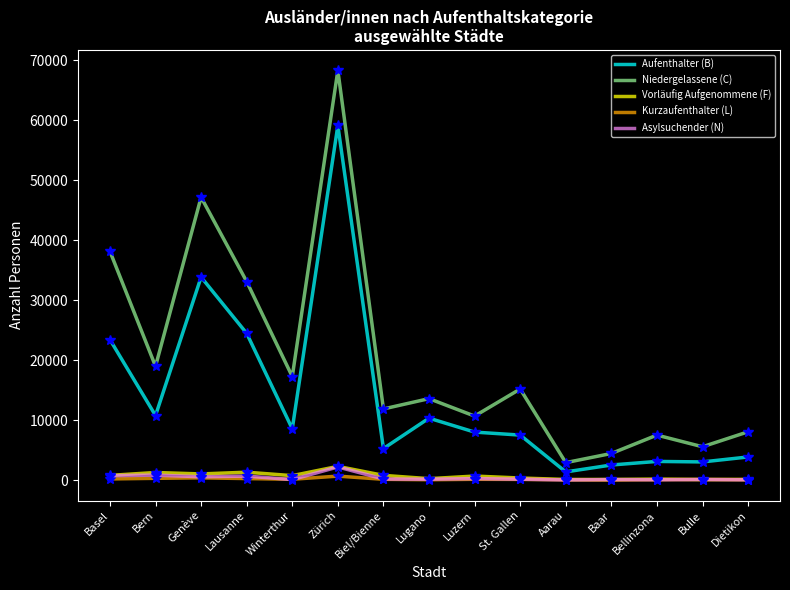

In Asylsuchender (N), how many points are lower than both neighbors (excluding endpoints)?

5